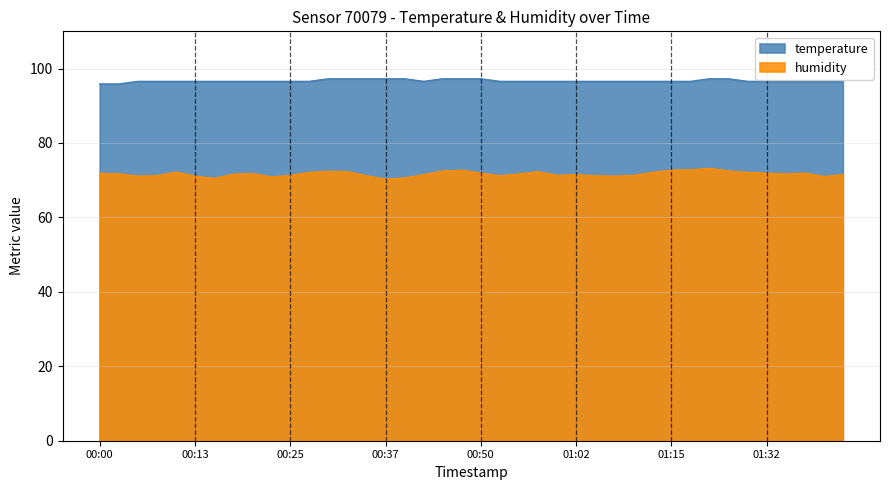

Reading left to right, list all the values displayed in this chart.

temperature: 95.9	95.9	96.6	96.6	96.6	96.6	96.6	96.6	96.6	96.6	96.6	96.6	97.2	97.2	97.2	97.2	97.2	96.6	97.2	97.2	97.2	96.6	96.6	96.6	96.6	96.6	96.6	96.6	96.6	96.6	96.6	96.6	97.2	97.2	96.6	96.6	96.6	96.6	96.6	96.6
humidity: 71.9	71.7	71.1	71.2	72.2	71.1	70.5	71.6	71.8	70.9	71.3	72.1	72.4	72.3	71.2	70.3	70.6	71.5	72.5	72.7	71.9	71.2	71.7	72.3	71.3	71.5	71.2	71.1	71.3	72.1	72.7	72.8	73.2	72.5	72.1	71.9	71.7	71.9	71.0	71.5